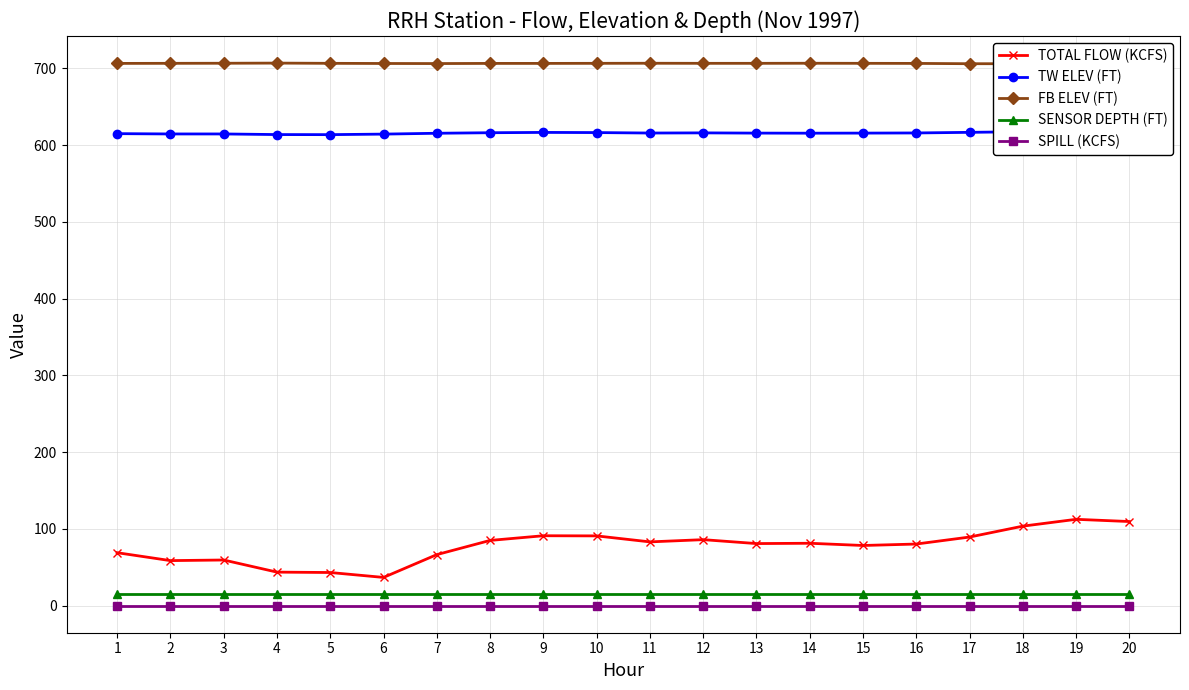

What is the average value of the FB ELEV (FT) series?

706.3